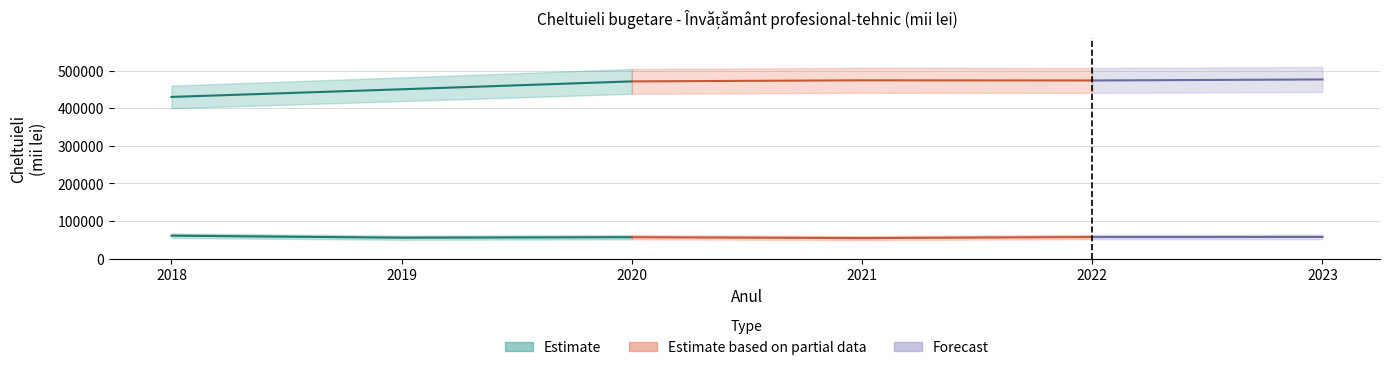

How many lines are shown in the chart?

2